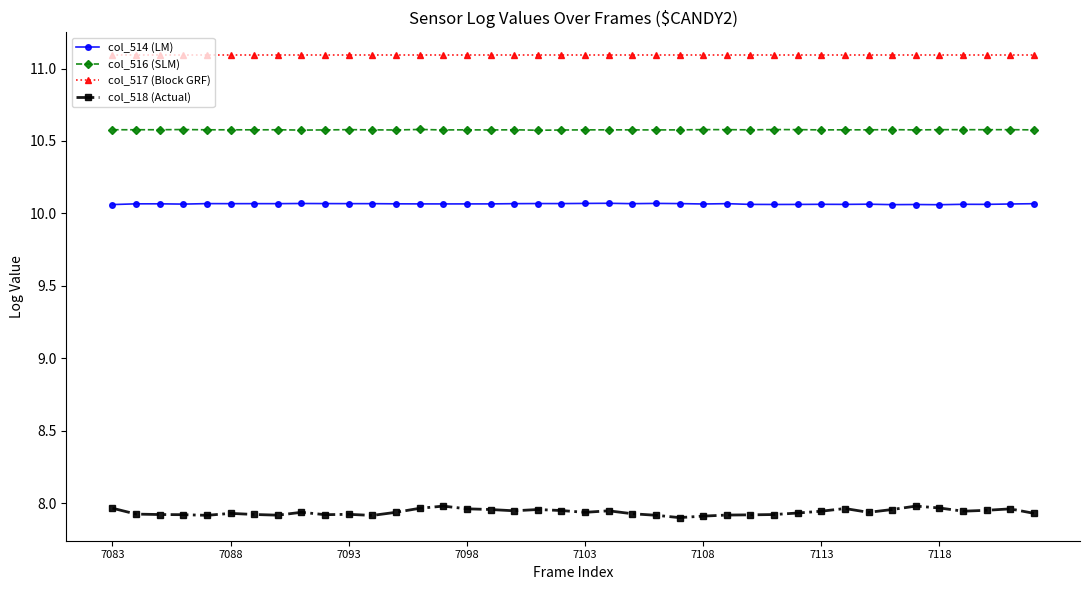

True or false: col_516 (SLM) and col_517 (Block GRF) intersect in this chart.

False